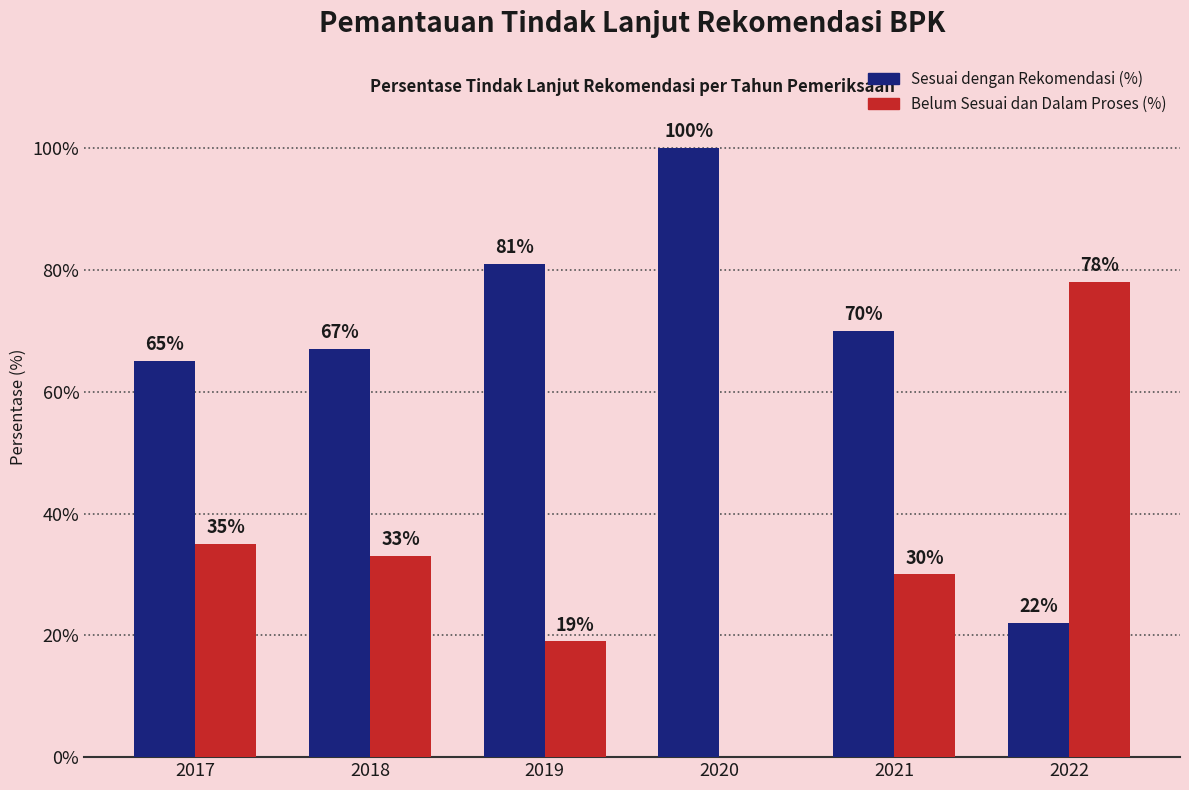

Is the value of Belum Sesuai dan Dalam Proses (%) at 2018 greater than the value of Sesuai dengan Rekomendasi (%) at 2020?

No